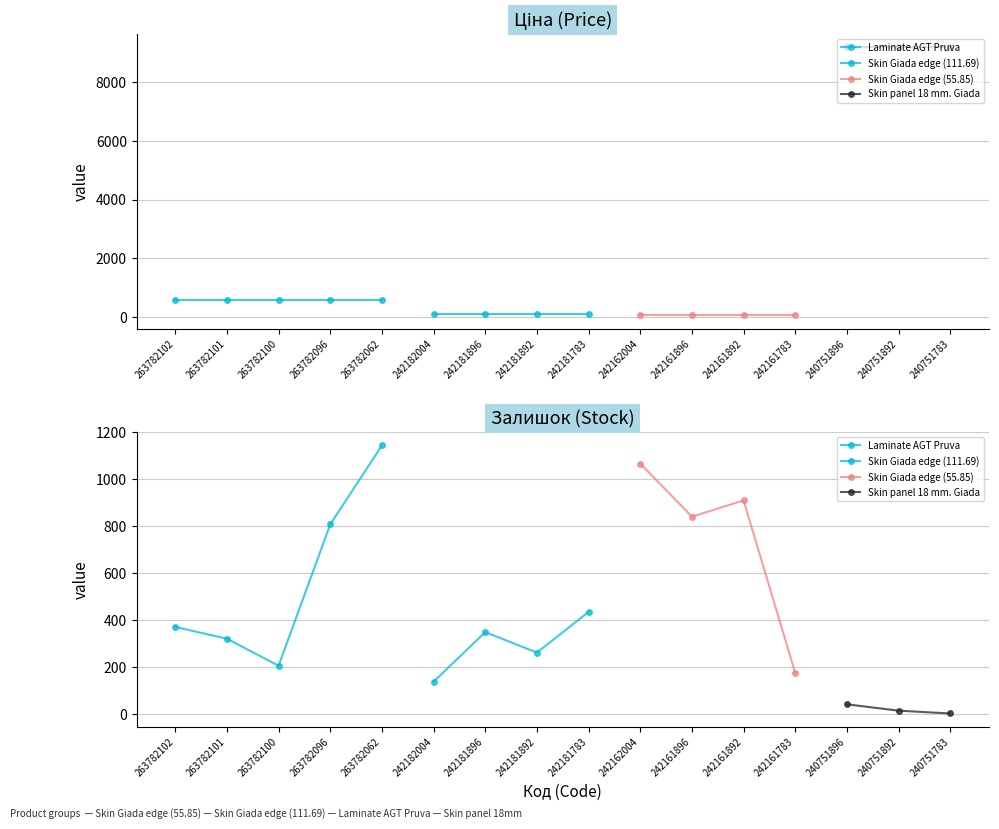

What is the average value of the Залишок series?

443.6